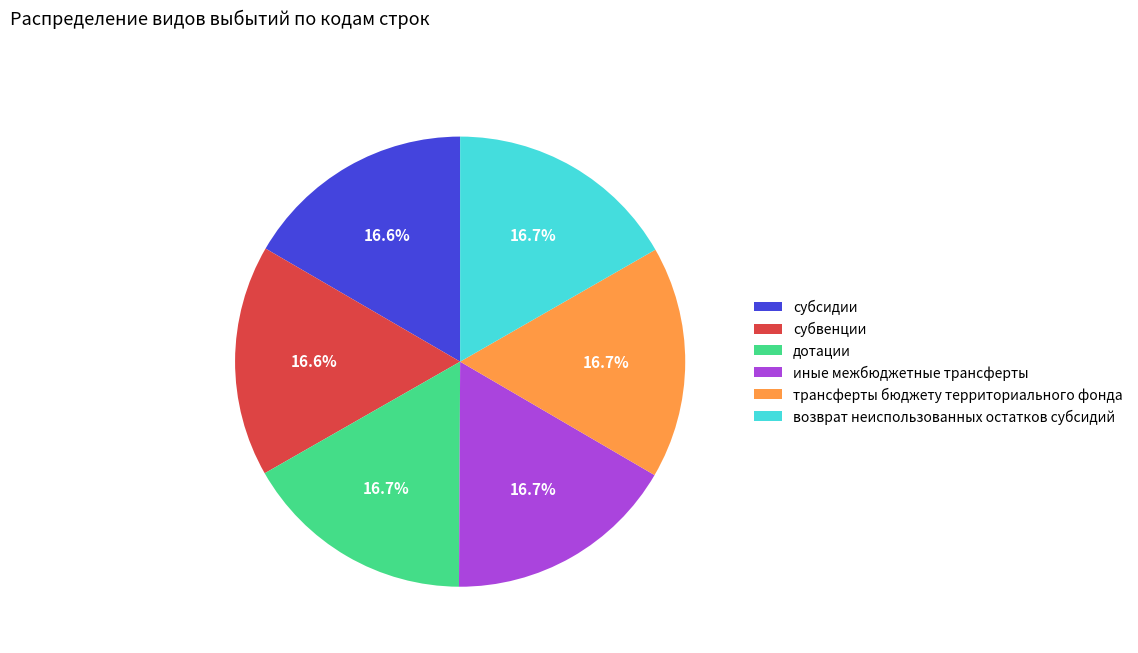

Do субвенции and возврат неиспользованных остатков субсидий together represent more than half of the pie?

No